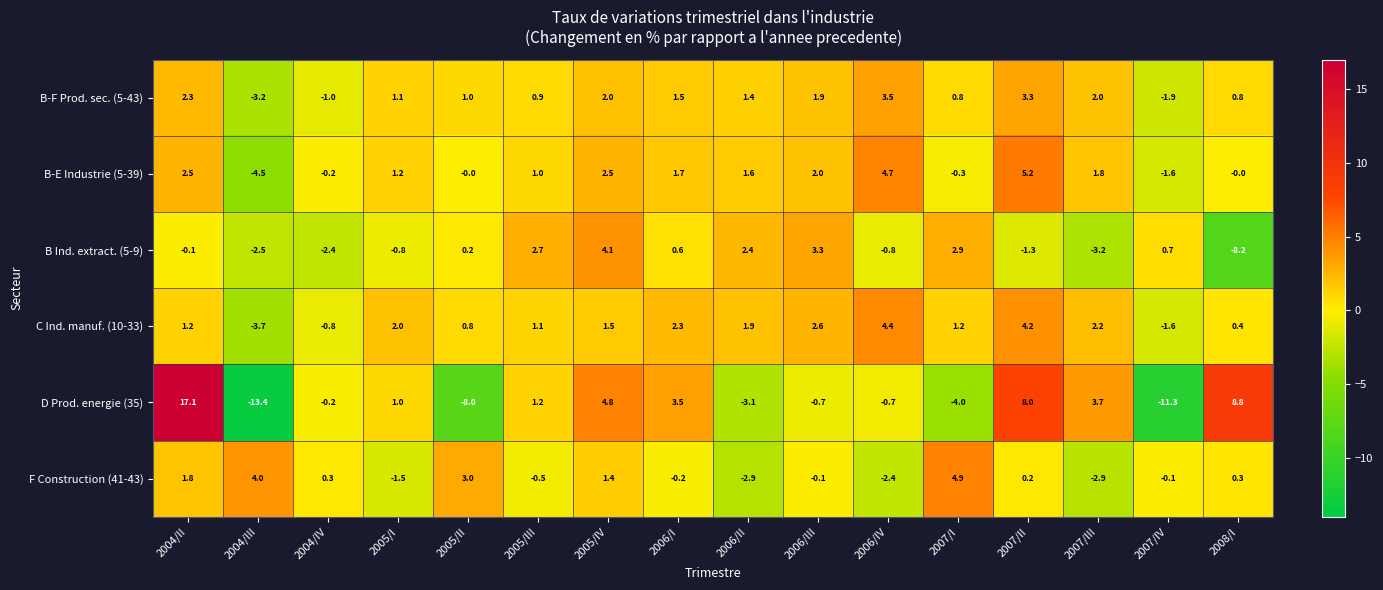

The value of F Construction (41-43) at 2005/II is 5.2. True or false?

False